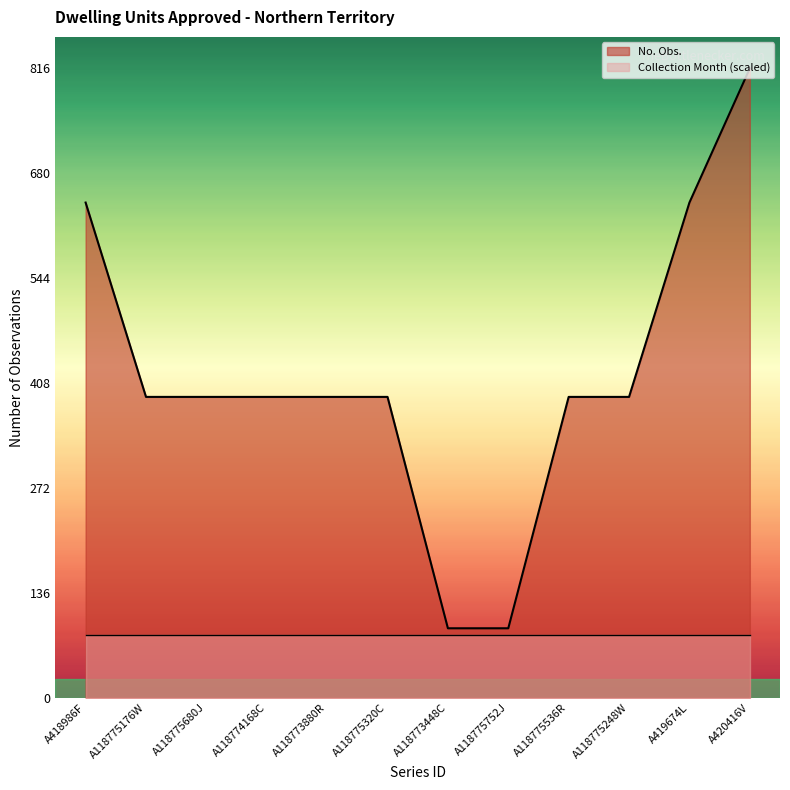

At which category does the chart reach its minimum across all series?

A118773448C